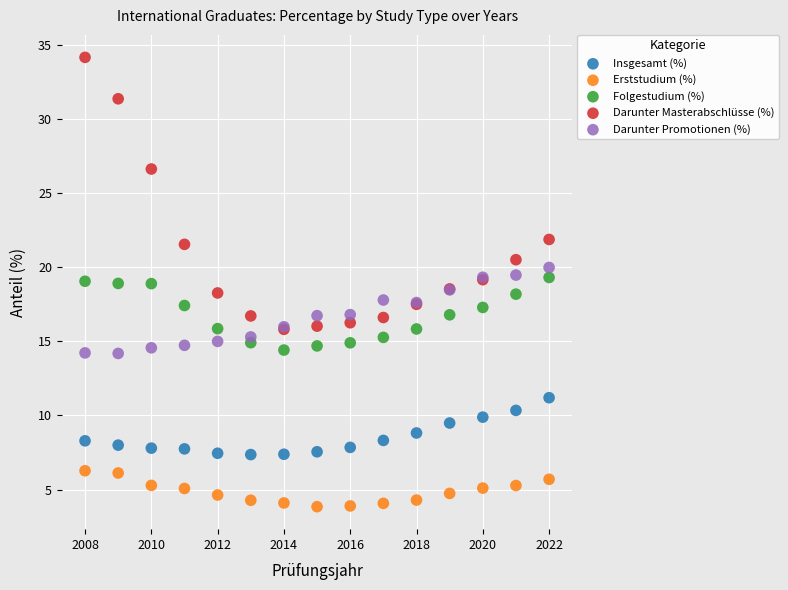

What are all the series names shown in the legend?

Insgesamt (%), Erststudium (%), Folgestudium (%), Darunter Masterabschlüsse (%), Darunter Promotionen (%)